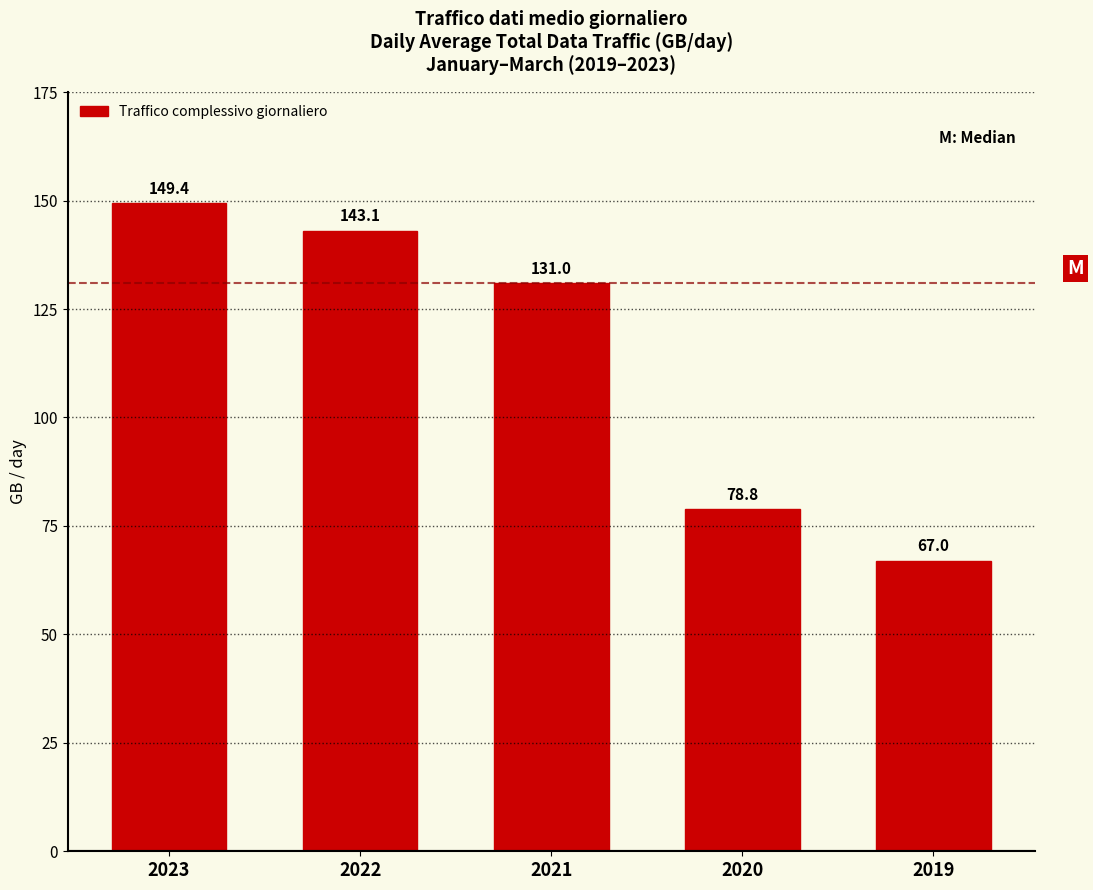

Reading left to right, list all the values displayed in this chart.

2023=149.4	2022=143.1	2021=131.0	2020=78.8	2019=67.0